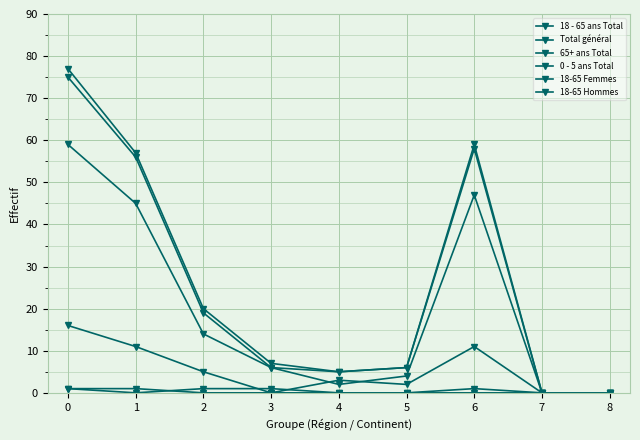

True or false: 18 - 65 ans Total has more than 0 interior local peaks.

True